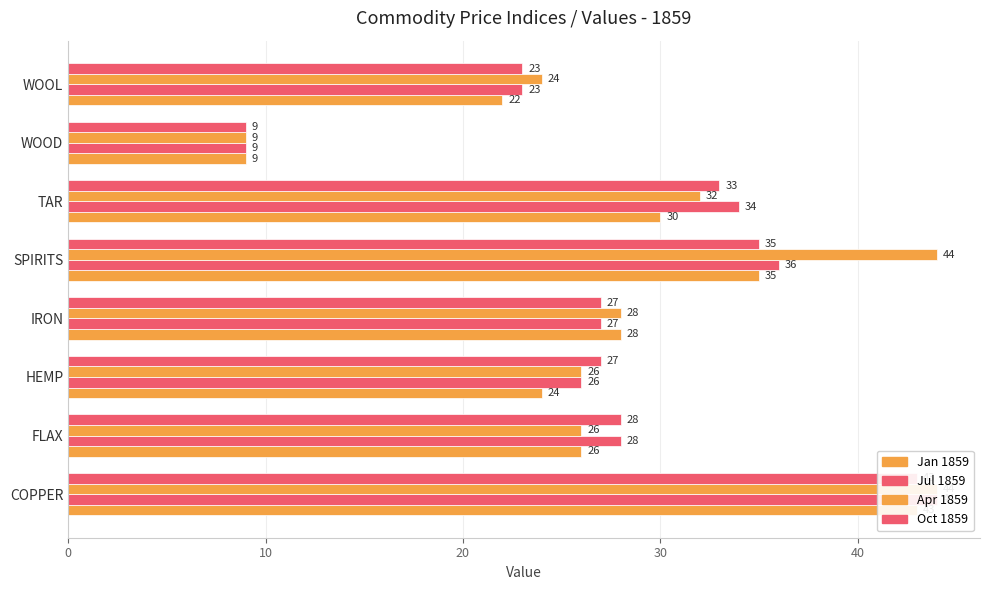

What is the value of the Apr 1859 bar at the 1st from the left?

44